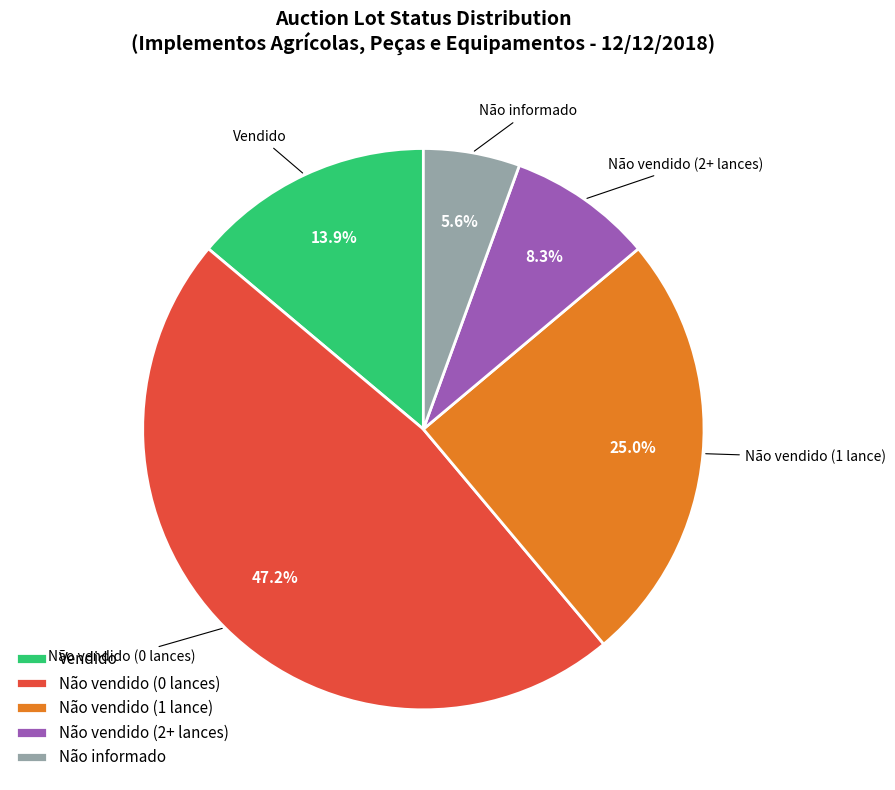

To the nearest percent, what percentage of the pie is Não vendido (0 lances)?

47%